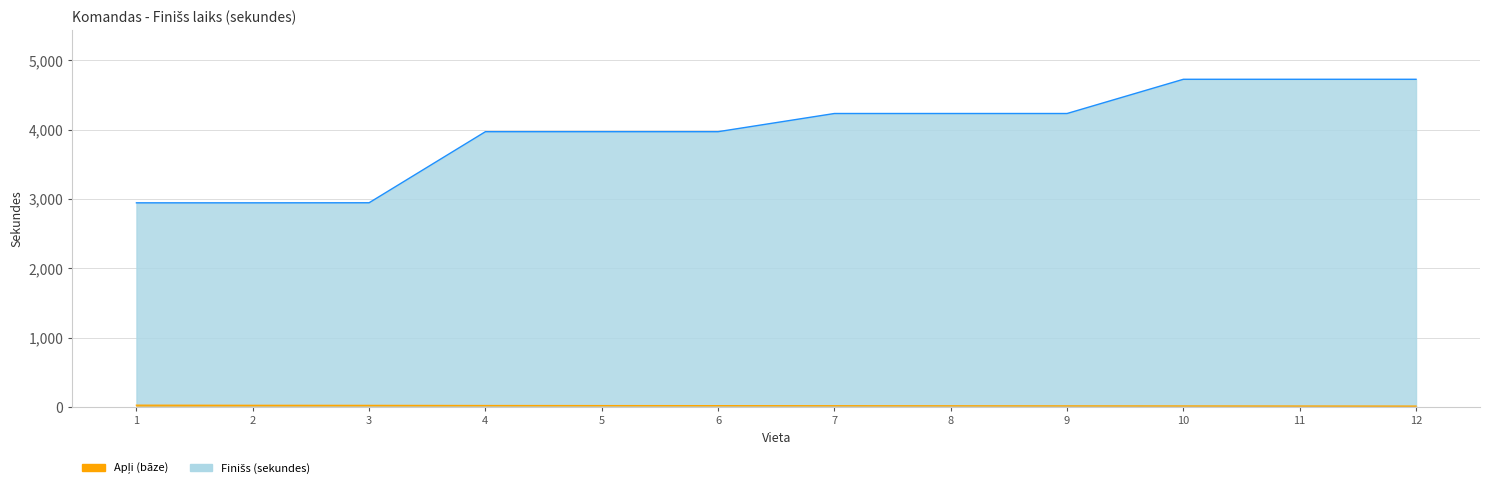

What is the difference between the values at 5 and 4?

1